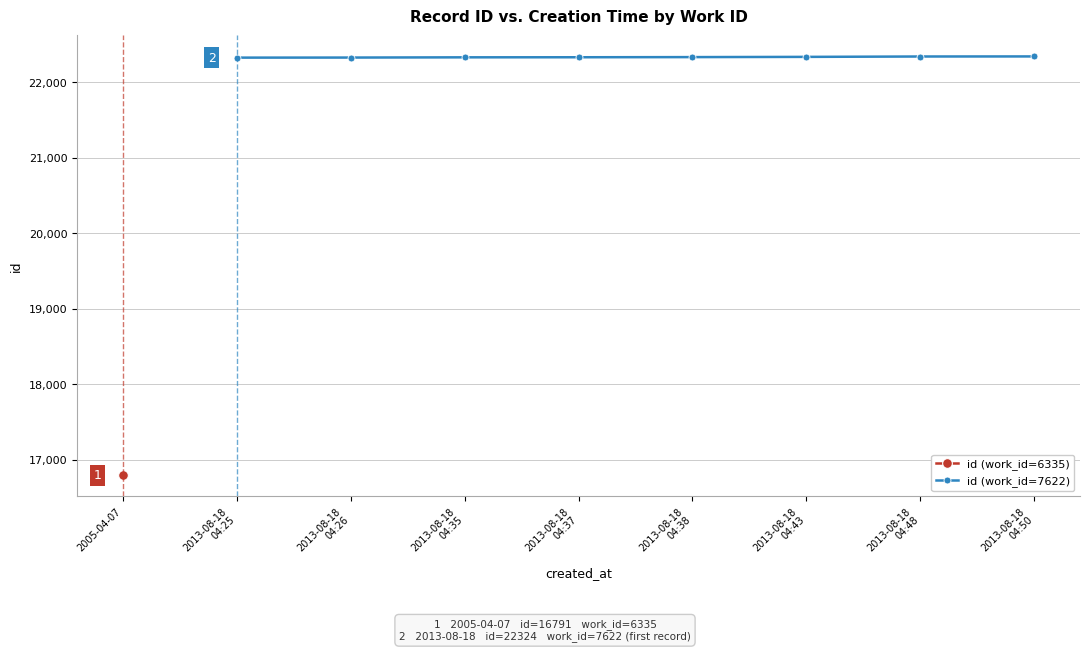

What is the maximum value shown in the chart?

22340